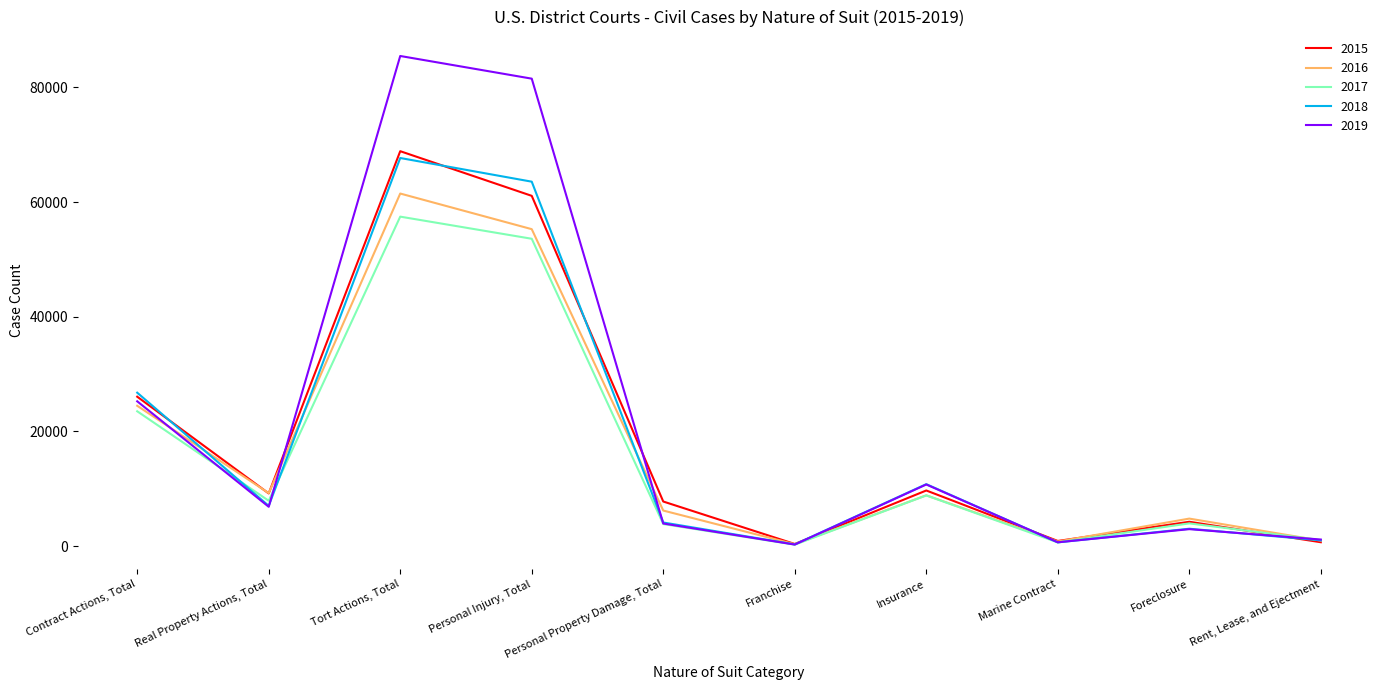

What is the difference between the highest and lowest values at Insurance?

1970